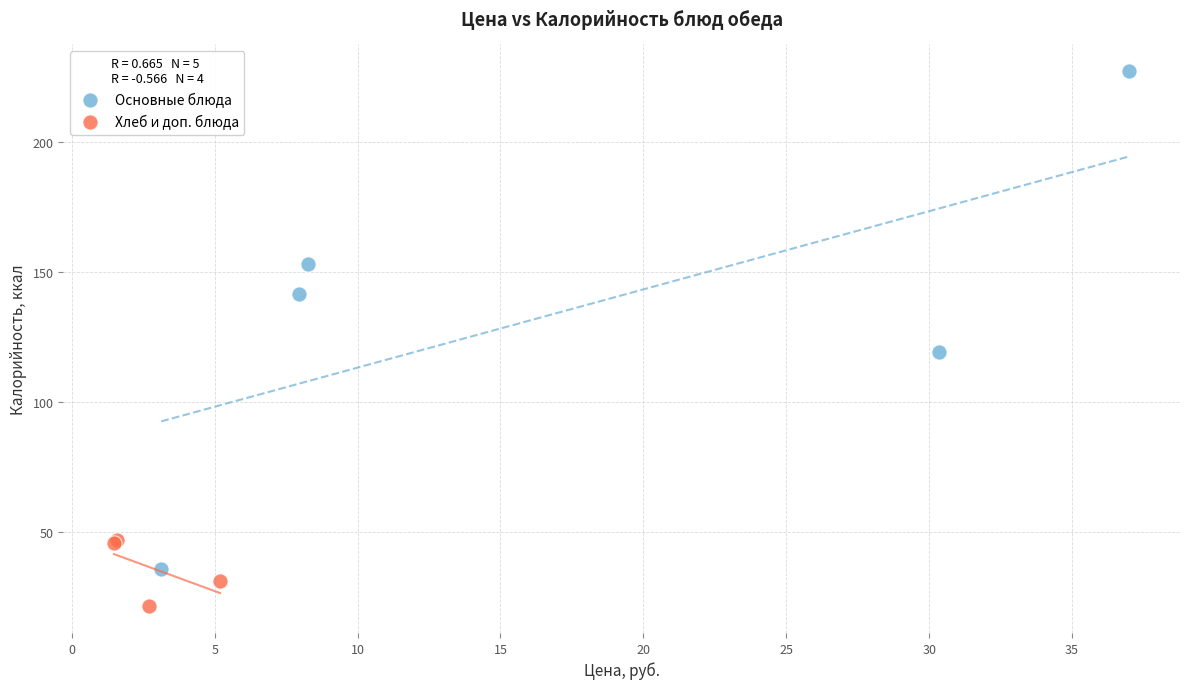

Which series contains the lowest Y value?

Хлеб и доп. блюда